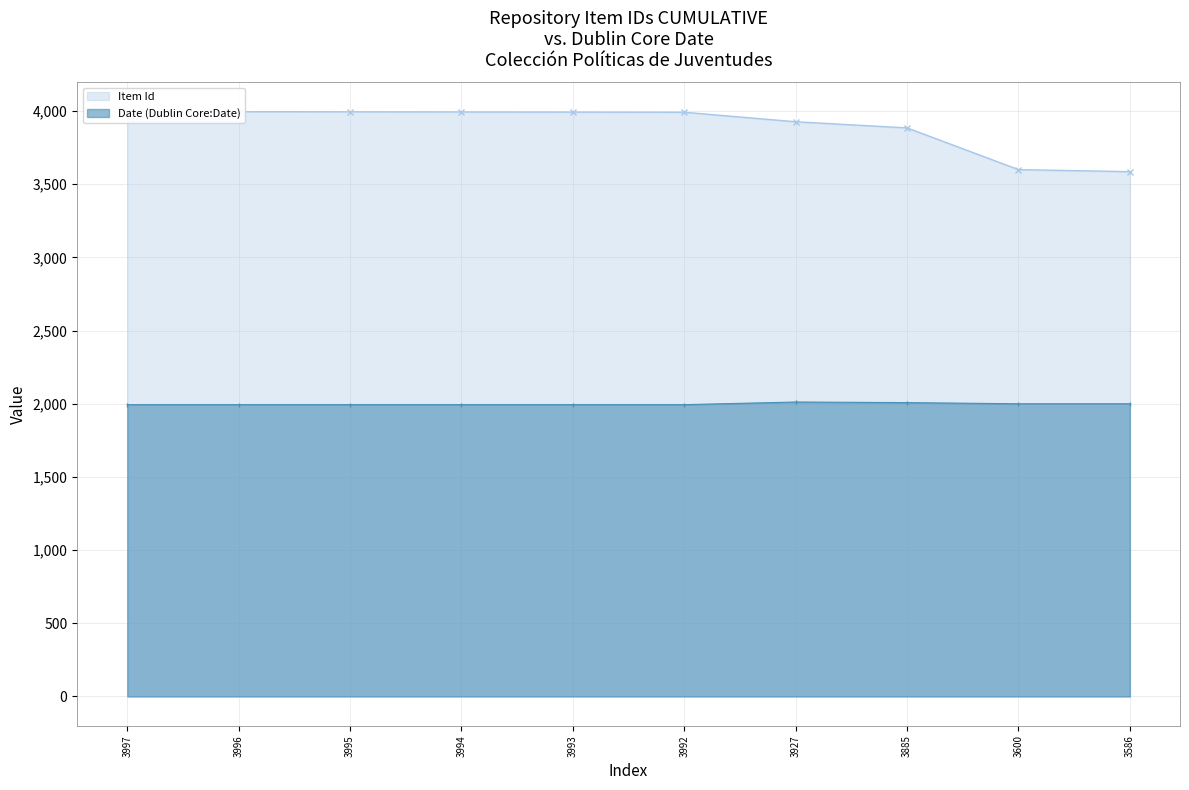

List the series in order of their overall mean, lowest first.

Date, Item Id